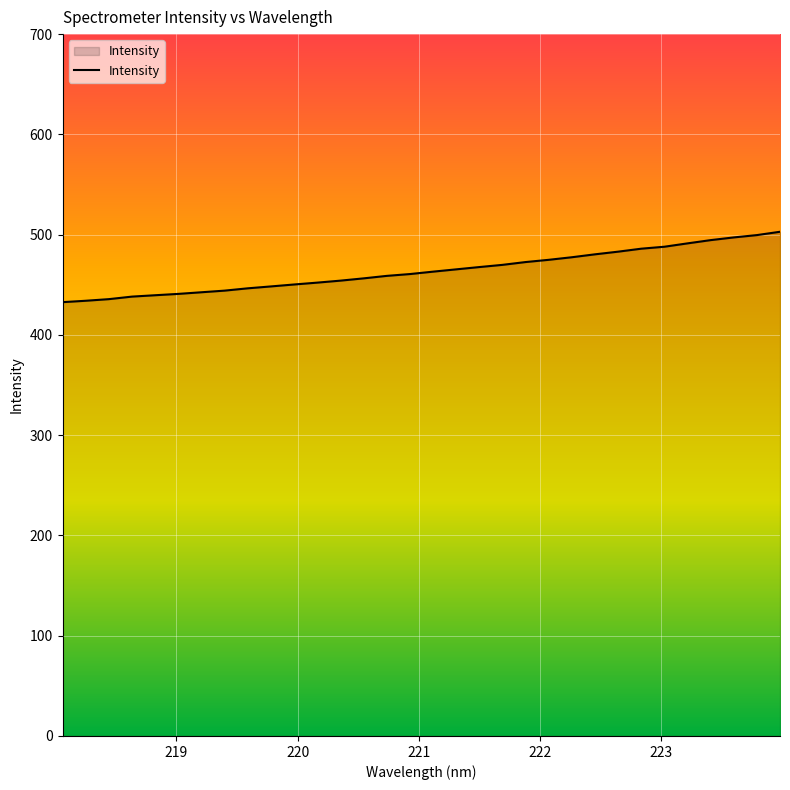

What is the greatest value displayed?

502.9